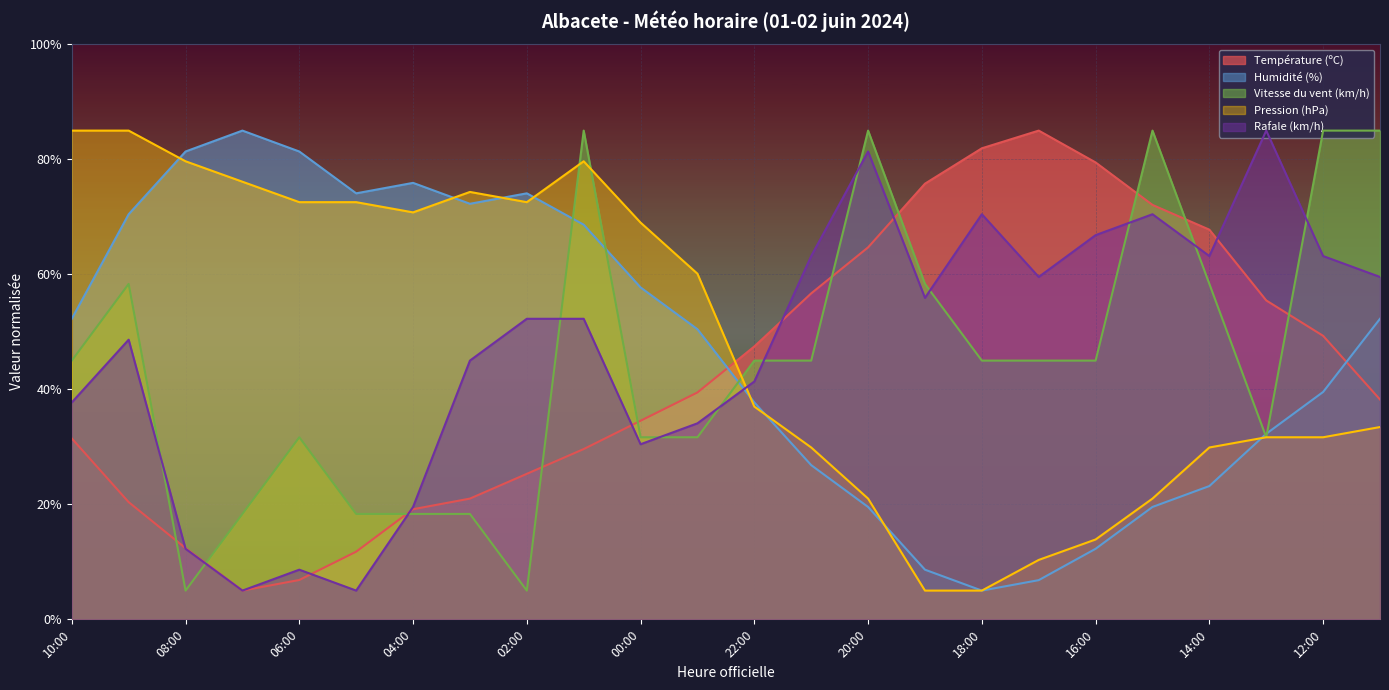

Which series has the largest total across all categories?

Pression (hPa)